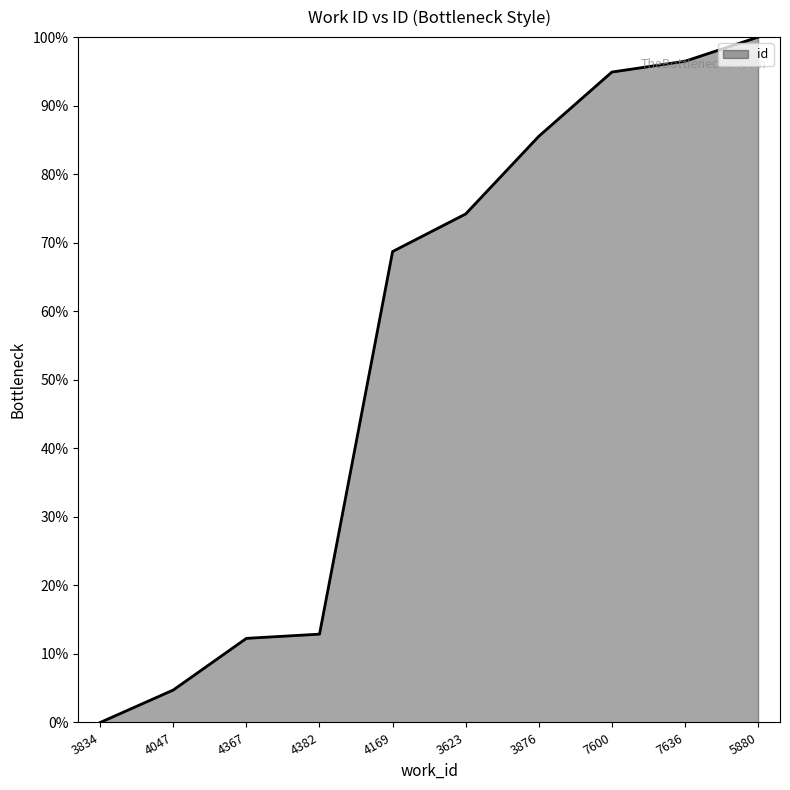

At which label is the value closest to 50?

4169